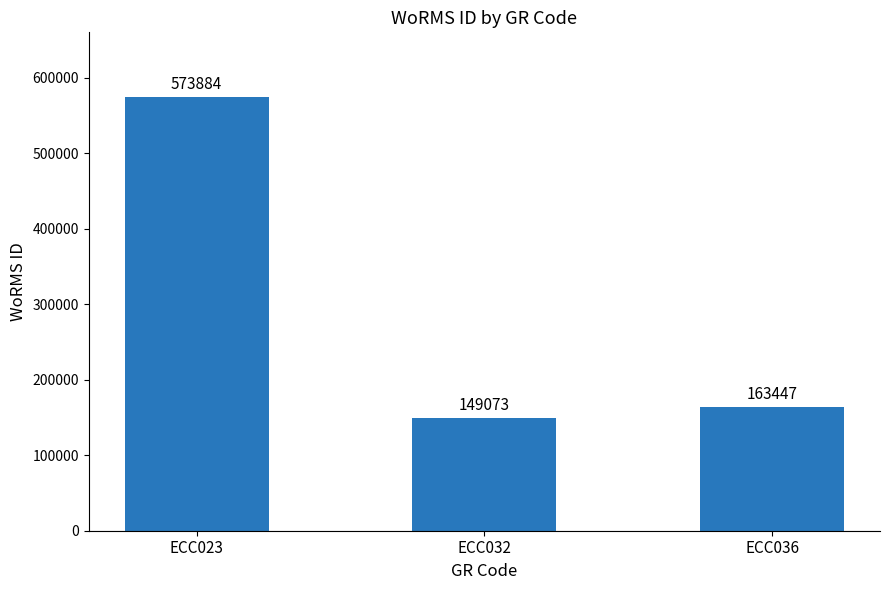

Between ECC023 and ECC032, which is larger?

ECC023